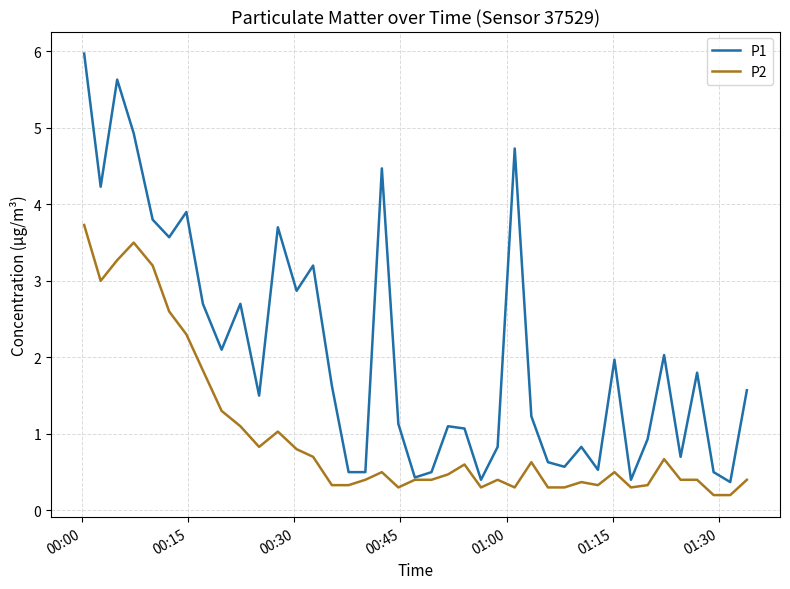

What is the greatest value displayed?

6.0